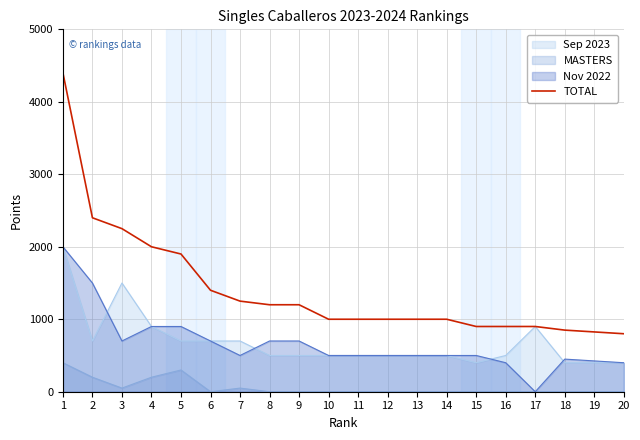

How many series are shown in this chart?

4